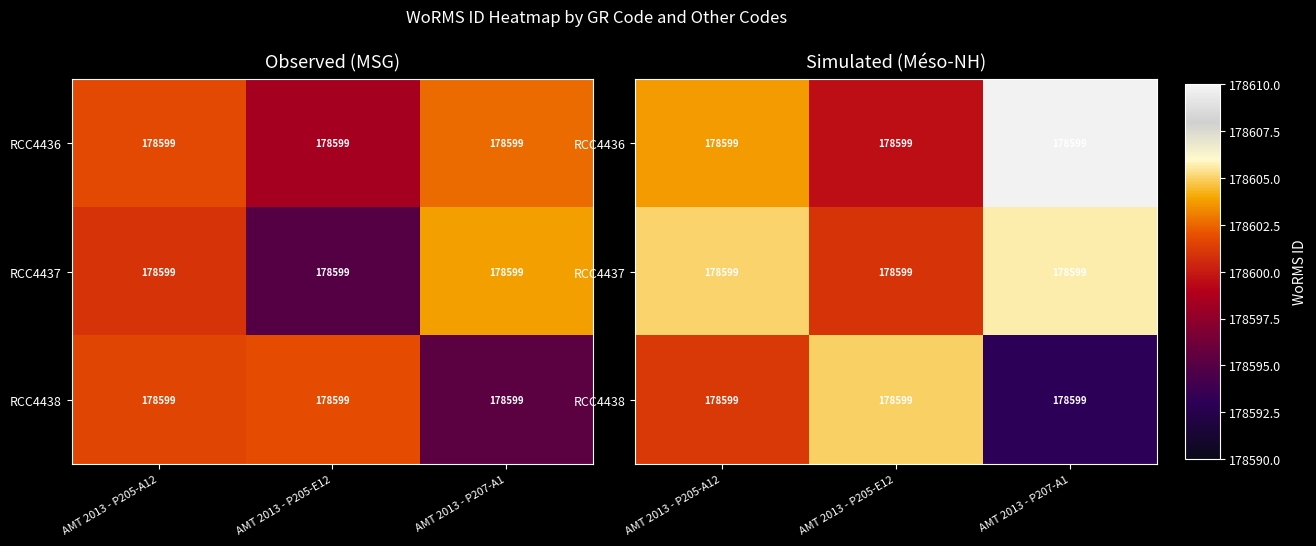

Rank the series by their maximum value, from lowest to highest.

RCC4438, RCC4437, RCC4436